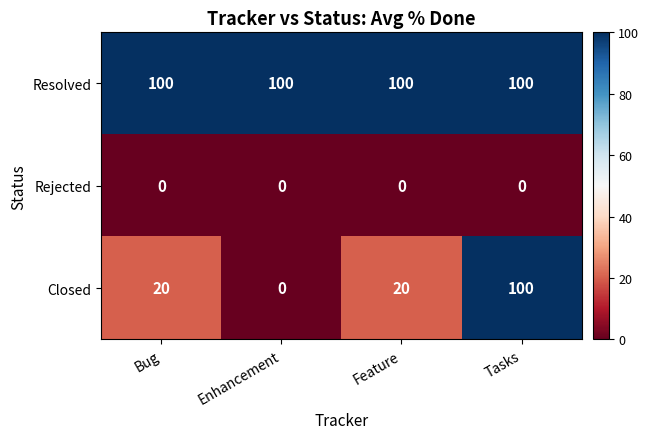

Which series has the largest total across all categories?

Resolved